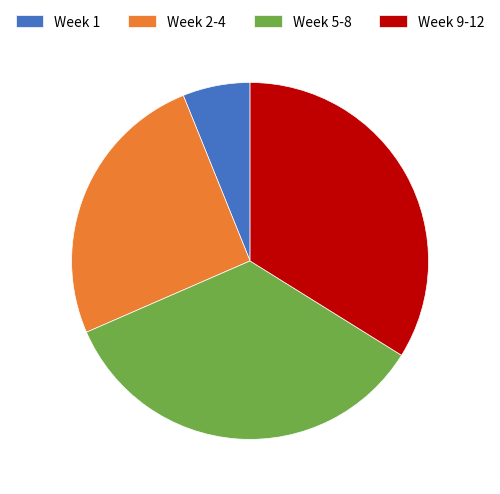

Do Week 9-12 and Week 5-8 together represent more than half of the pie?

Yes